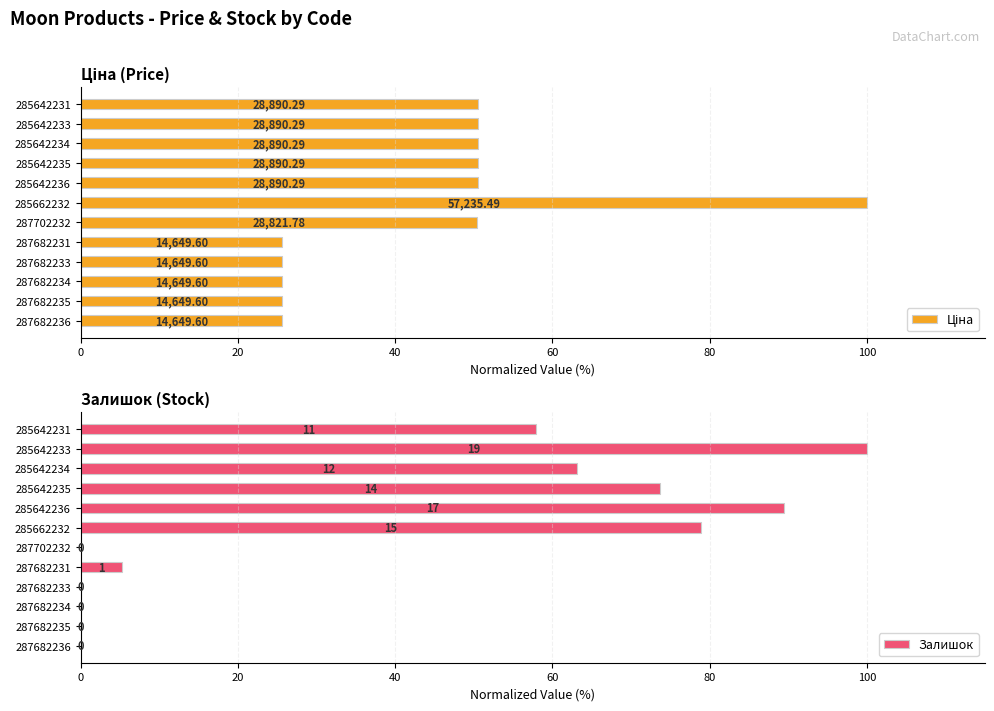

Between 285662232 and 285642235, which series saw the biggest shift?

Ціна